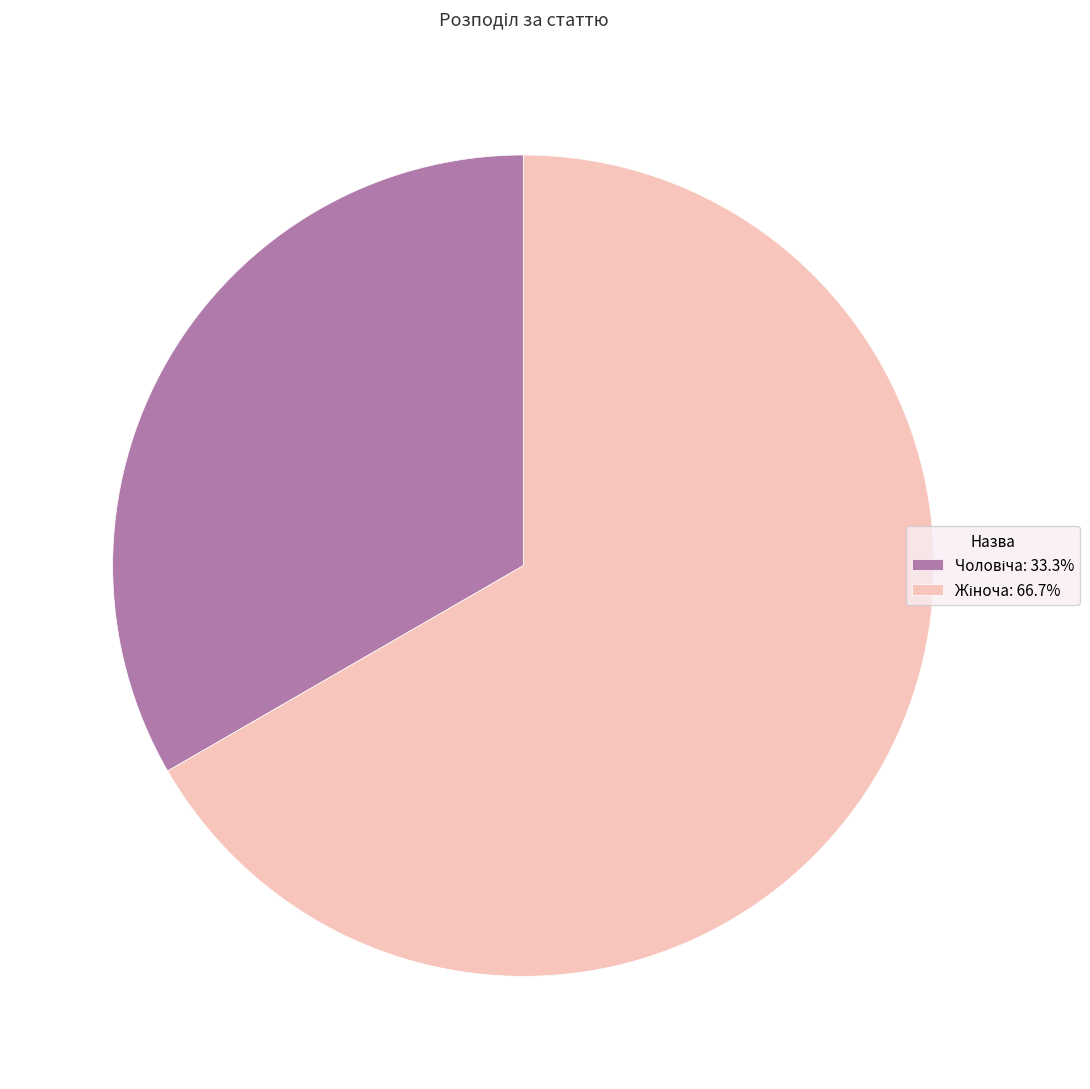

Does any single category account for the majority?

Yes